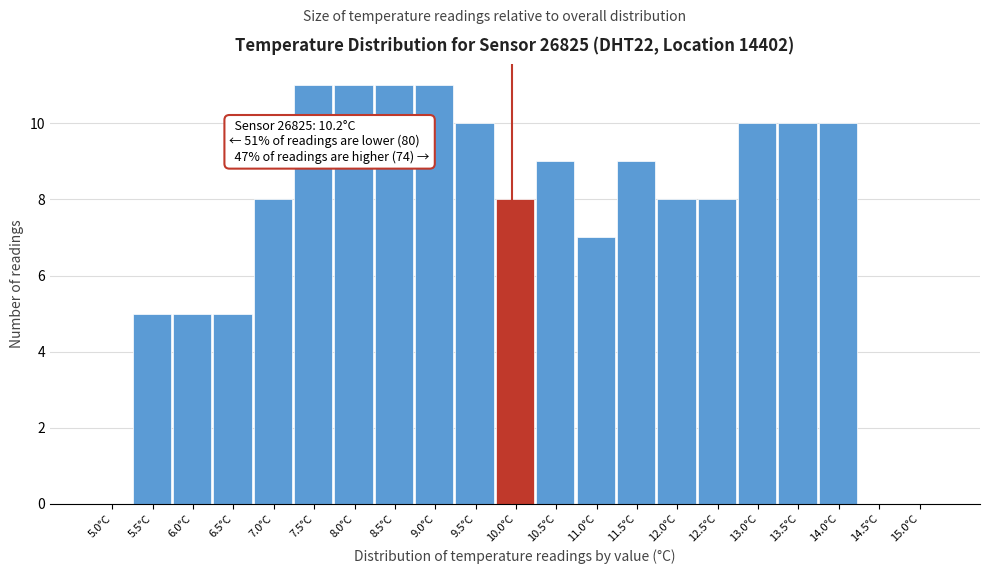

Reading left to right, extract all data points from this chart.

5.0°C=0	5.5°C=5	6.0°C=5	6.5°C=5	7.0°C=8	7.5°C=11	8.0°C=11	8.5°C=11	9.0°C=11	9.5°C=10	10.0°C=8	10.5°C=9	11.0°C=7	11.5°C=9	12.0°C=8	12.5°C=8	13.0°C=10	13.5°C=10	14.0°C=10	14.5°C=0	15.0°C=0